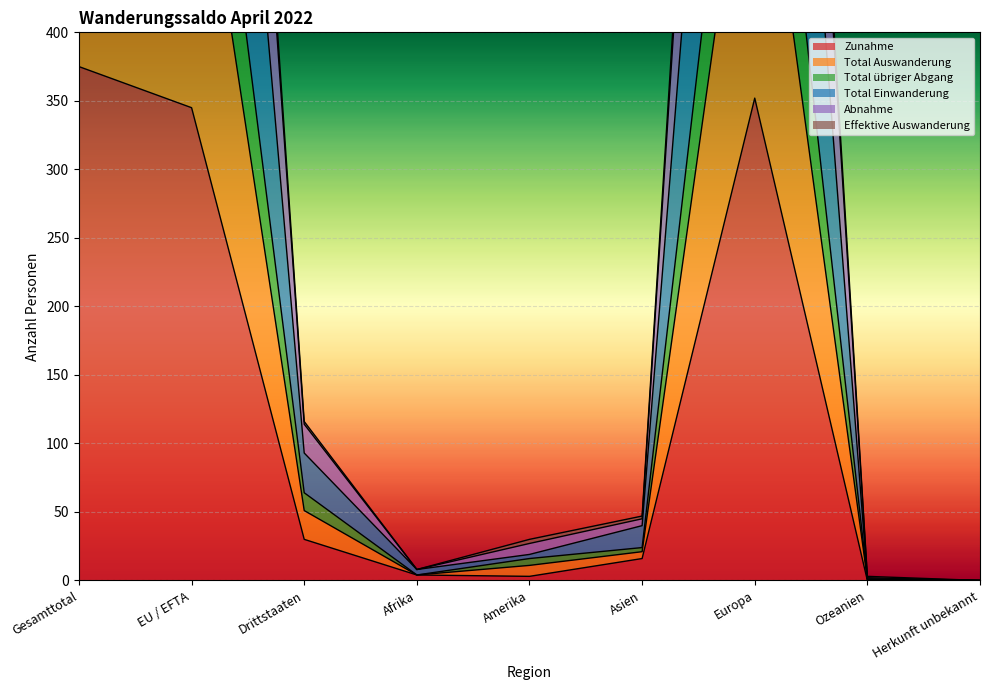

Which series has the widest spread of values?

Total übriger Abgang